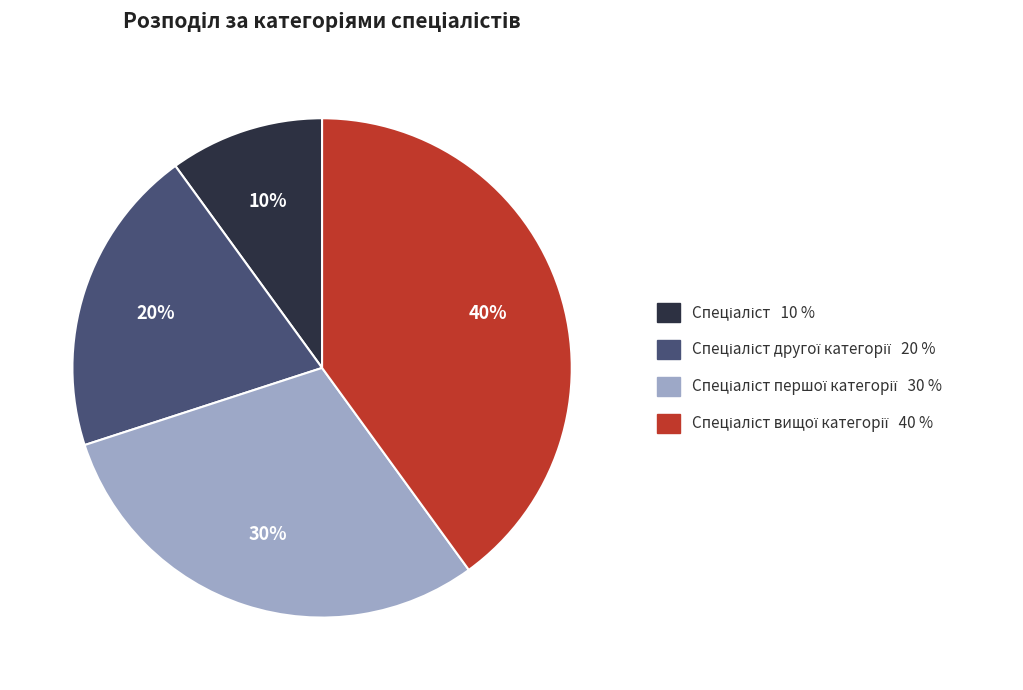

Is there any slice that represents more than half of the pie?

No